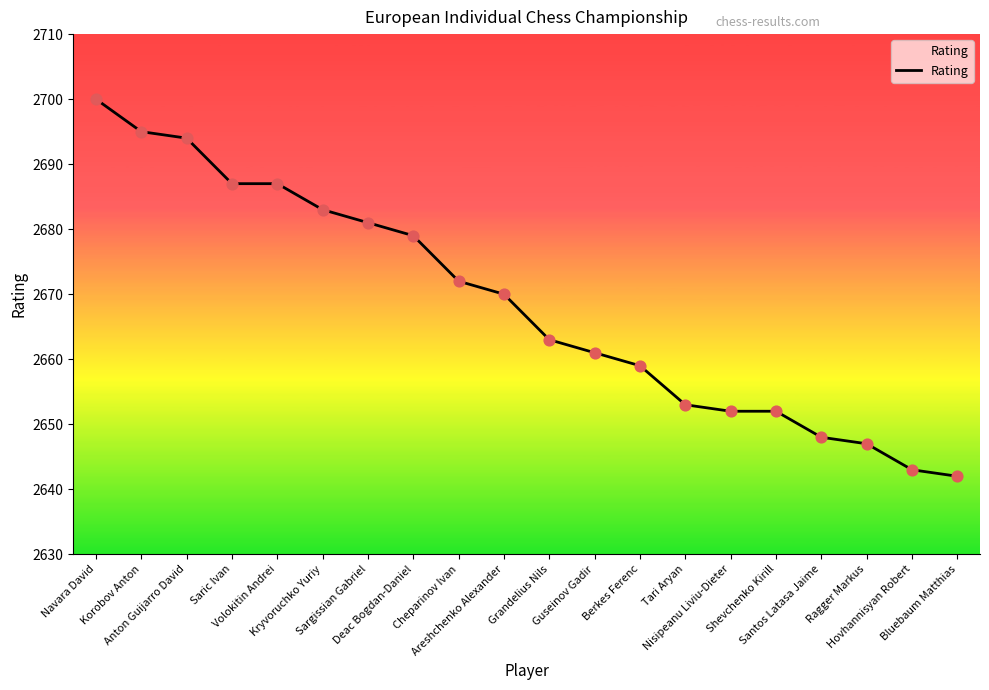

Between Anton Guijarro David and Nisipeanu Liviu-Dieter, which is larger?

Anton Guijarro David